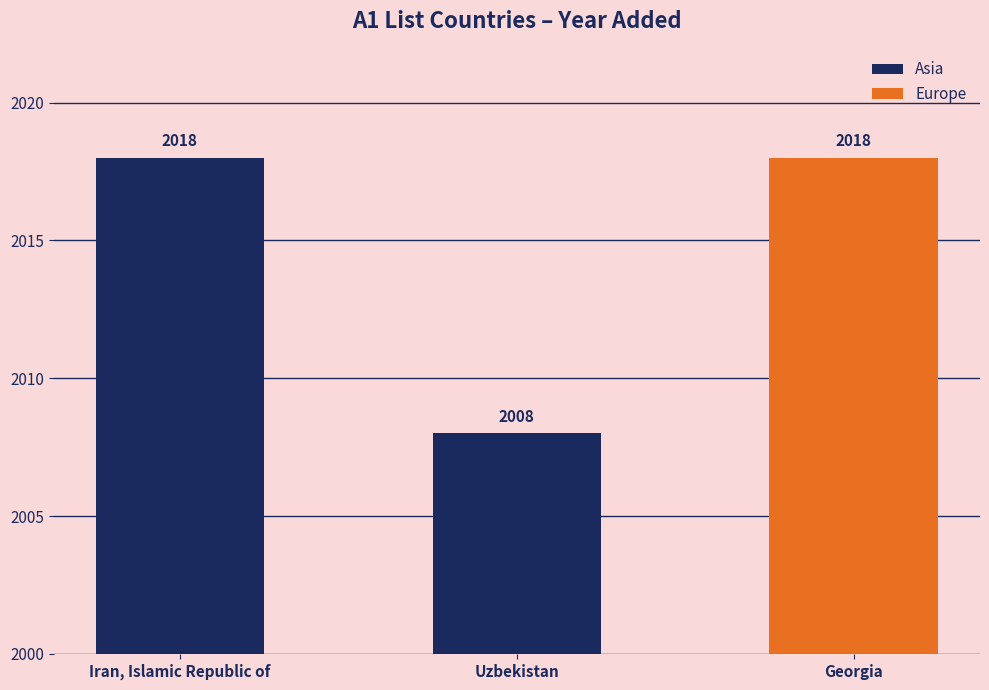

List the labels in order of Asia value, largest first.

Iran, Islamic Republic of, Uzbekistan